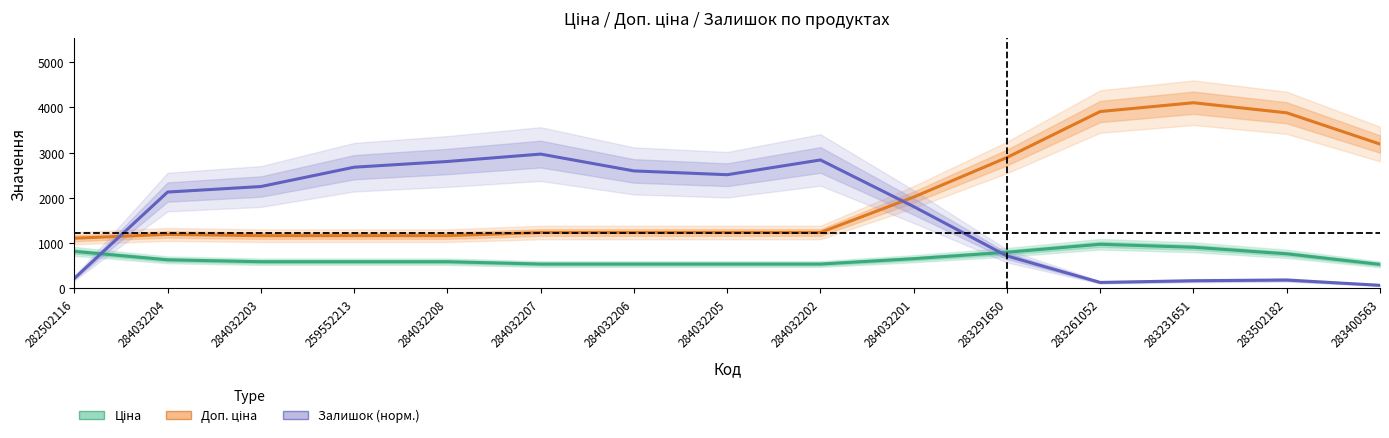

List the series in order of their peak value, lowest first.

Ціна, Залишок (норм.), Доп. ціна